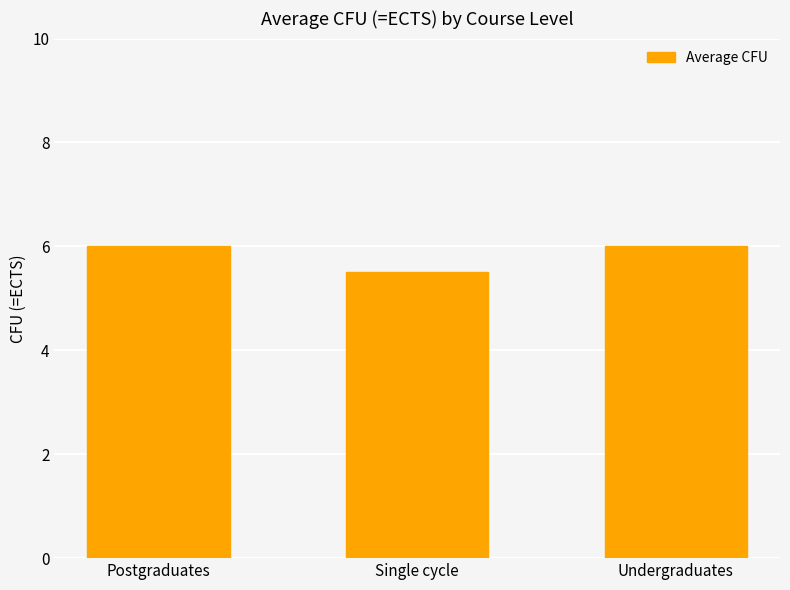

How many distinct data groups are displayed?

1